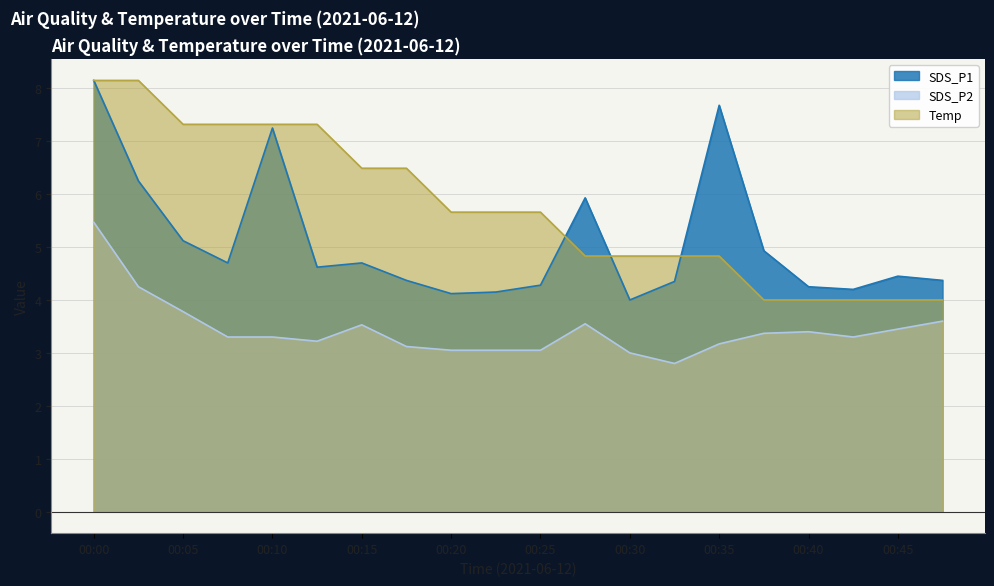

True or false: SDS_P1 and Temp cross at least once.

True